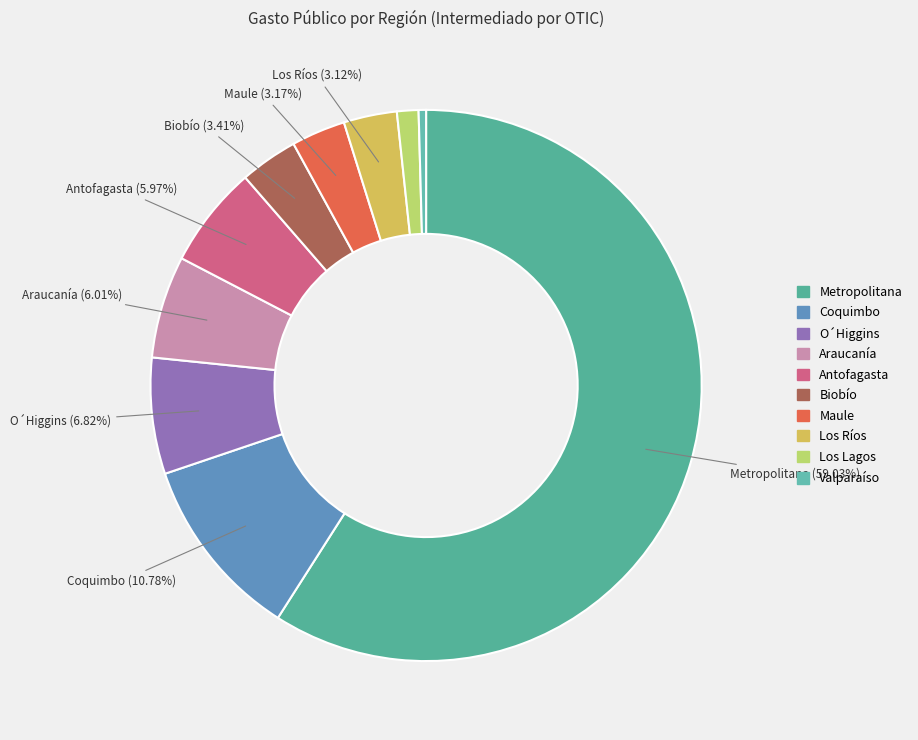

Which slice is the smallest?

Valparaíso